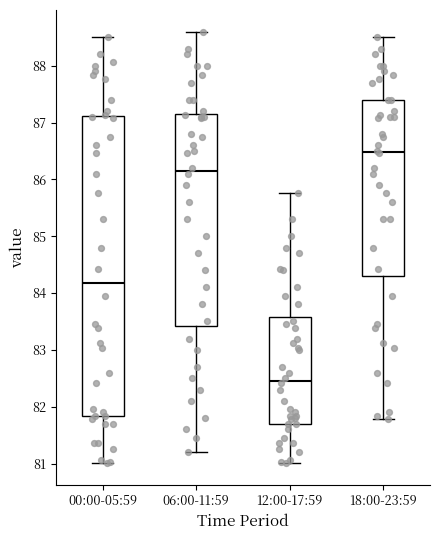

Reading left to right, transcribe this box plot: for each box, give where its median line is, the range the box spans, and where its two whiskers end, as read against the y-axis. The values are not printed on the chart, so give them approximately, as read against the axis.

00:00-05:59: median 84.2, box 81.8 to 87.1, whiskers 81.0 to 88.5
06:00-11:59: median 86.1, box 83.4 to 87.2, whiskers 81.2 to 88.6
12:00-17:59: median 82.5, box 81.7 to 83.6, whiskers 81.0 to 85.8
18:00-23:59: median 86.5, box 84.3 to 87.4, whiskers 81.8 to 88.5